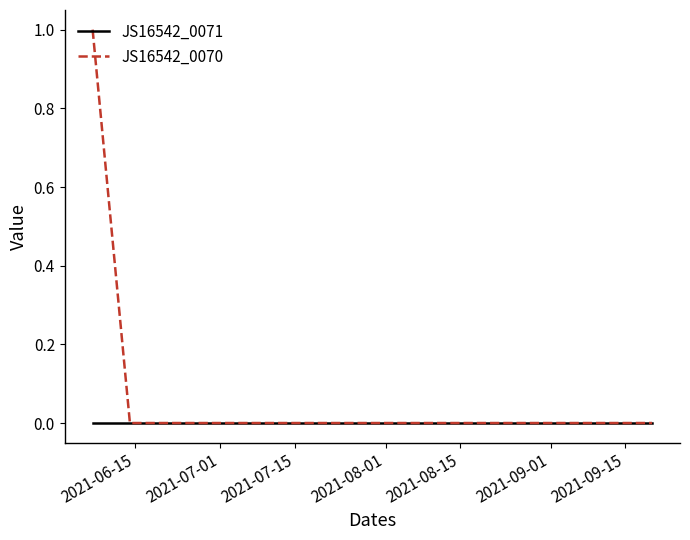

Rank the series by their maximum value, from highest to lowest.

JS16542_0070, JS16542_0071